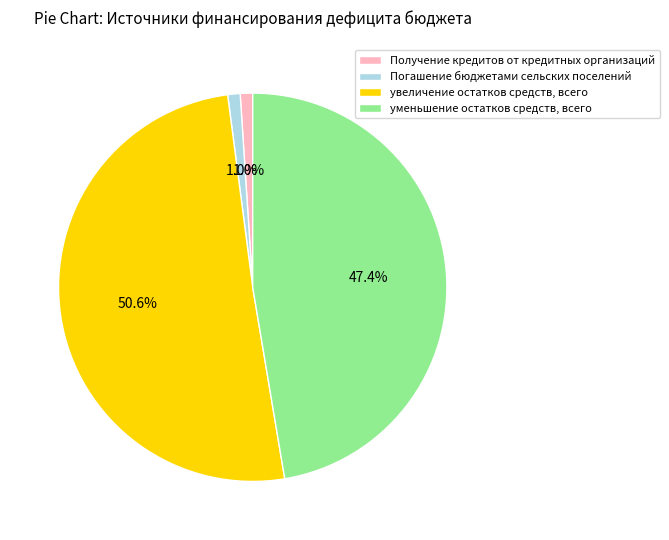

To the nearest percent, what percentage of the pie is увеличение остатков средств, всего?

51%